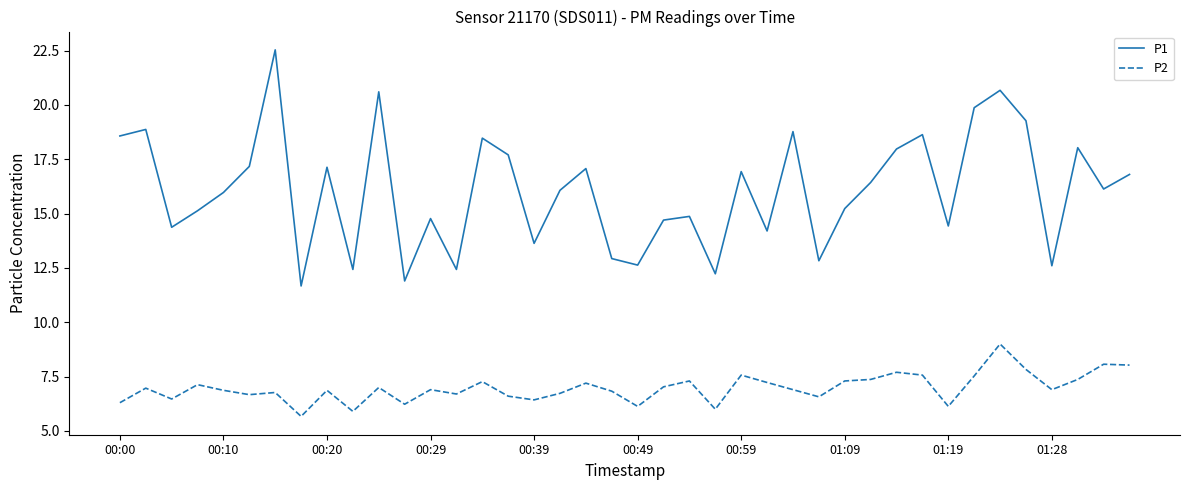

Rank the series by their average value, from lowest to highest.

P2, P1